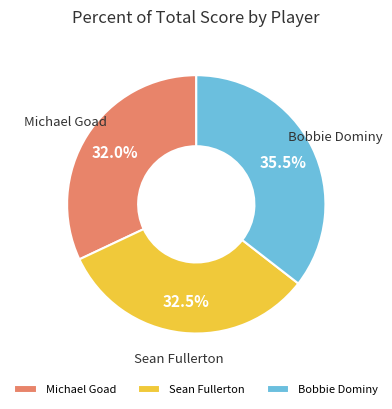

True or false: Michael Goad accounts for 44% of the total.

False